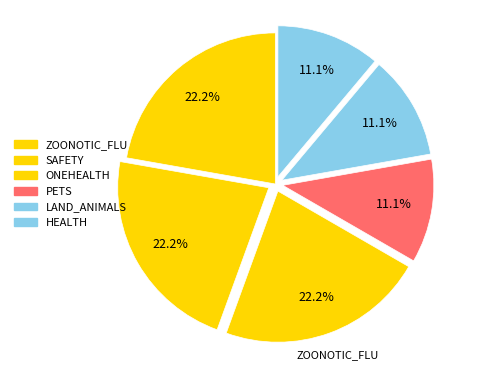

Combined, what portion of the pie is SAFETY and ONEHEALTH?

44.4%